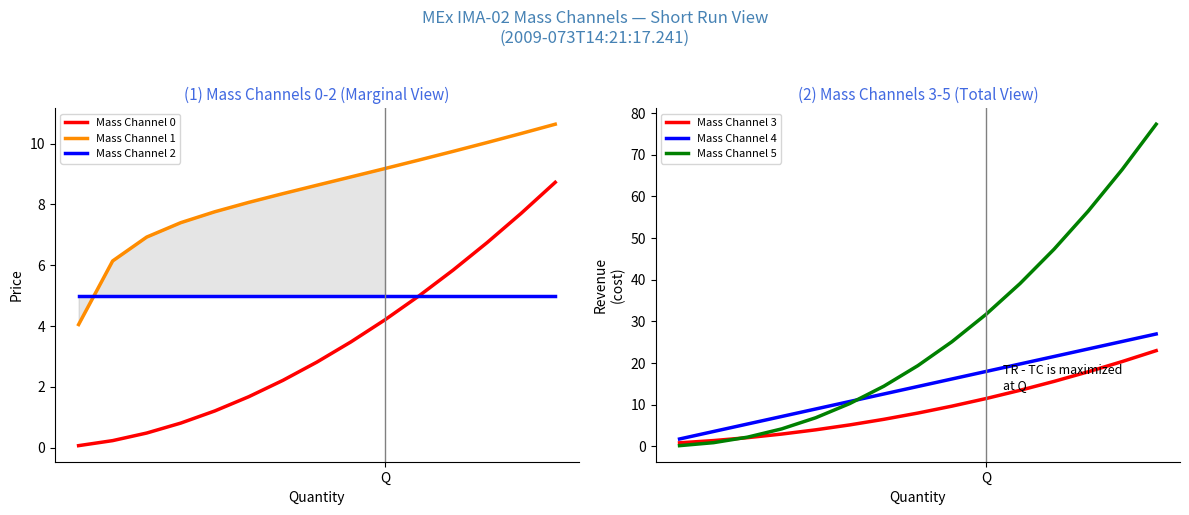

List the series in order of their peak value, lowest first.

Mass Channel 2, Mass Channel 0, Mass Channel 1, Mass Channel 3, Mass Channel 4, Mass Channel 5